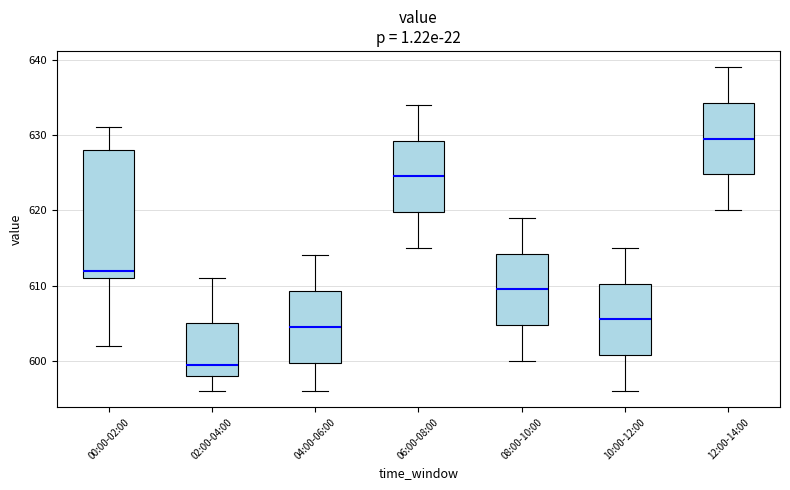

Reading left to right, read every box against the y-axis: the position of its median line, the range the box covers, and the ends of its whiskers. The values are not printed on the chart, so give them approximately, as read against the axis.

00:00-02:00: median 612, box 611 to 628, whiskers 602 to 631
02:00-04:00: median 600, box 598 to 605, whiskers 596 to 611
04:00-06:00: median 605, box 600 to 609, whiskers 596 to 614
06:00-08:00: median 625, box 620 to 629, whiskers 615 to 634
08:00-10:00: median 610, box 605 to 614, whiskers 600 to 619
10:00-12:00: median 606, box 601 to 610, whiskers 596 to 615
12:00-14:00: median 630, box 625 to 634, whiskers 620 to 639